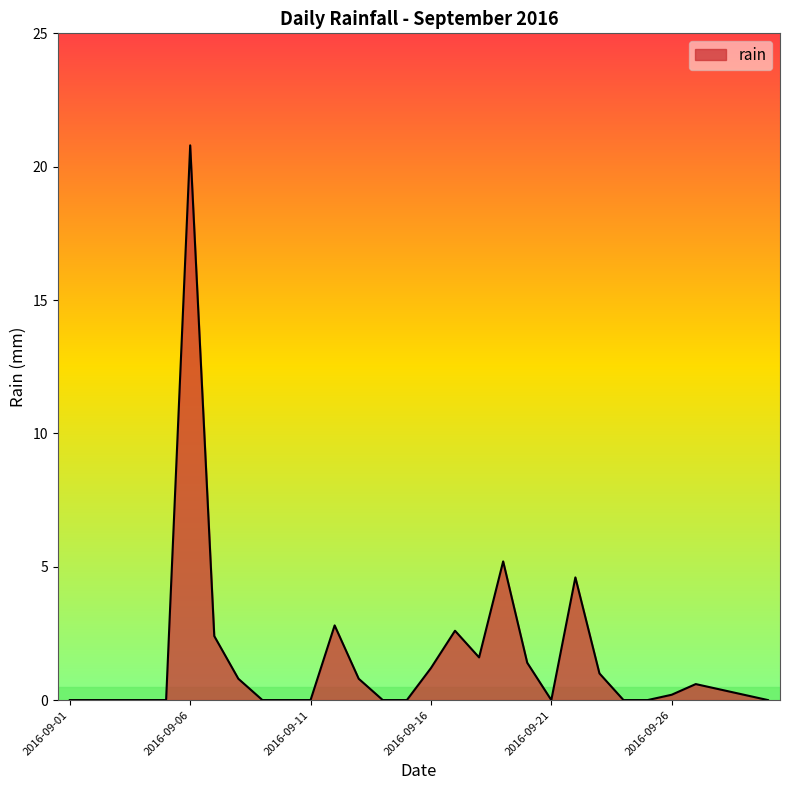

What is the maximum value shown in the chart?

20.8